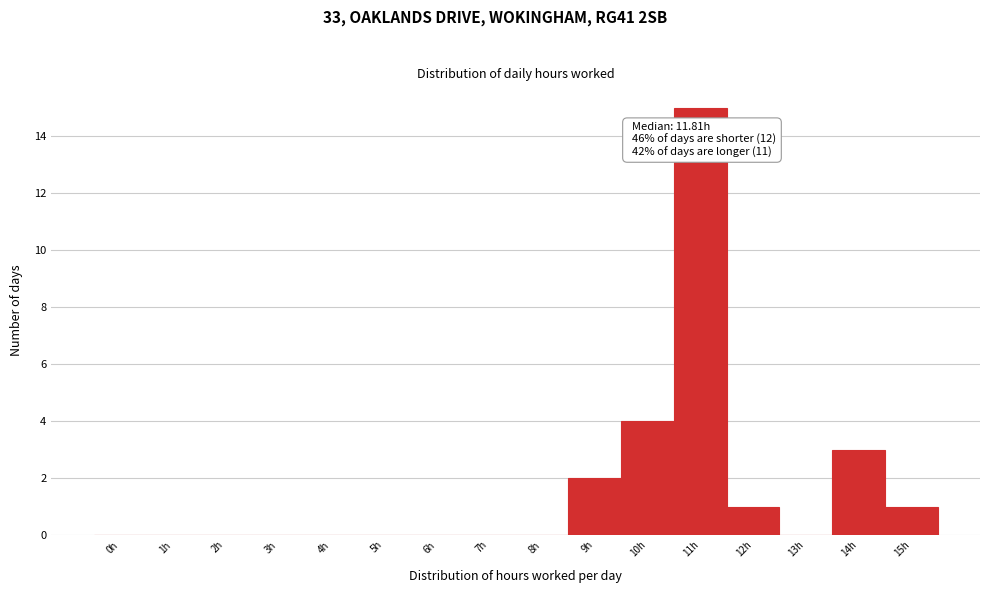

Reading right to left, list all the values displayed in this chart.

15h=1	14h=3	13h=0	12h=1	11h=15	10h=4	9h=2	8h=0	7h=0	6h=0	5h=0	4h=0	3h=0	2h=0	1h=0	0h=0